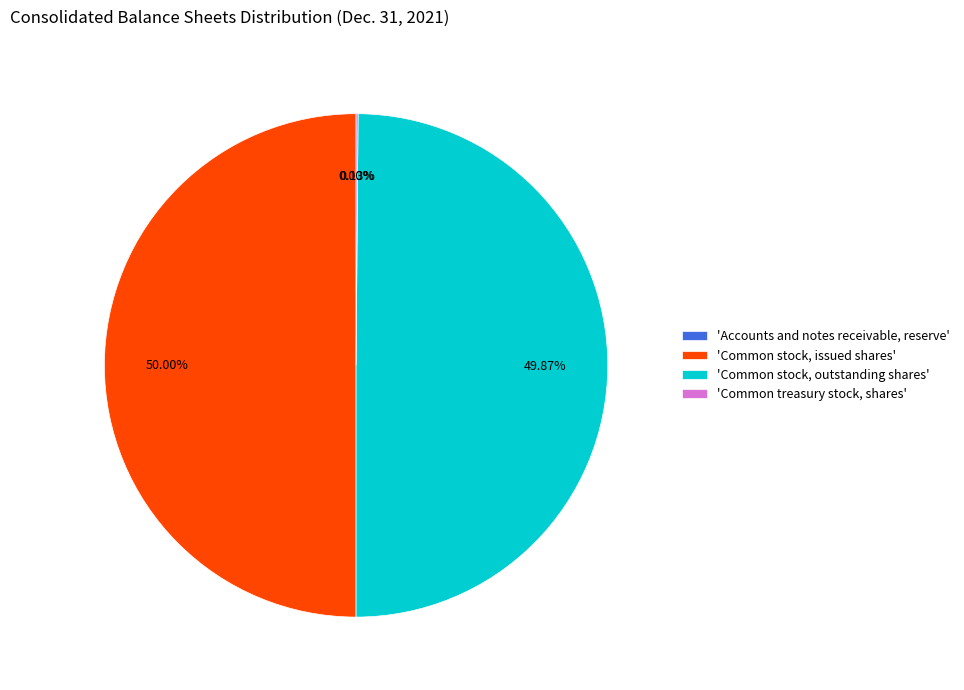

How many slices are in this pie chart?

4